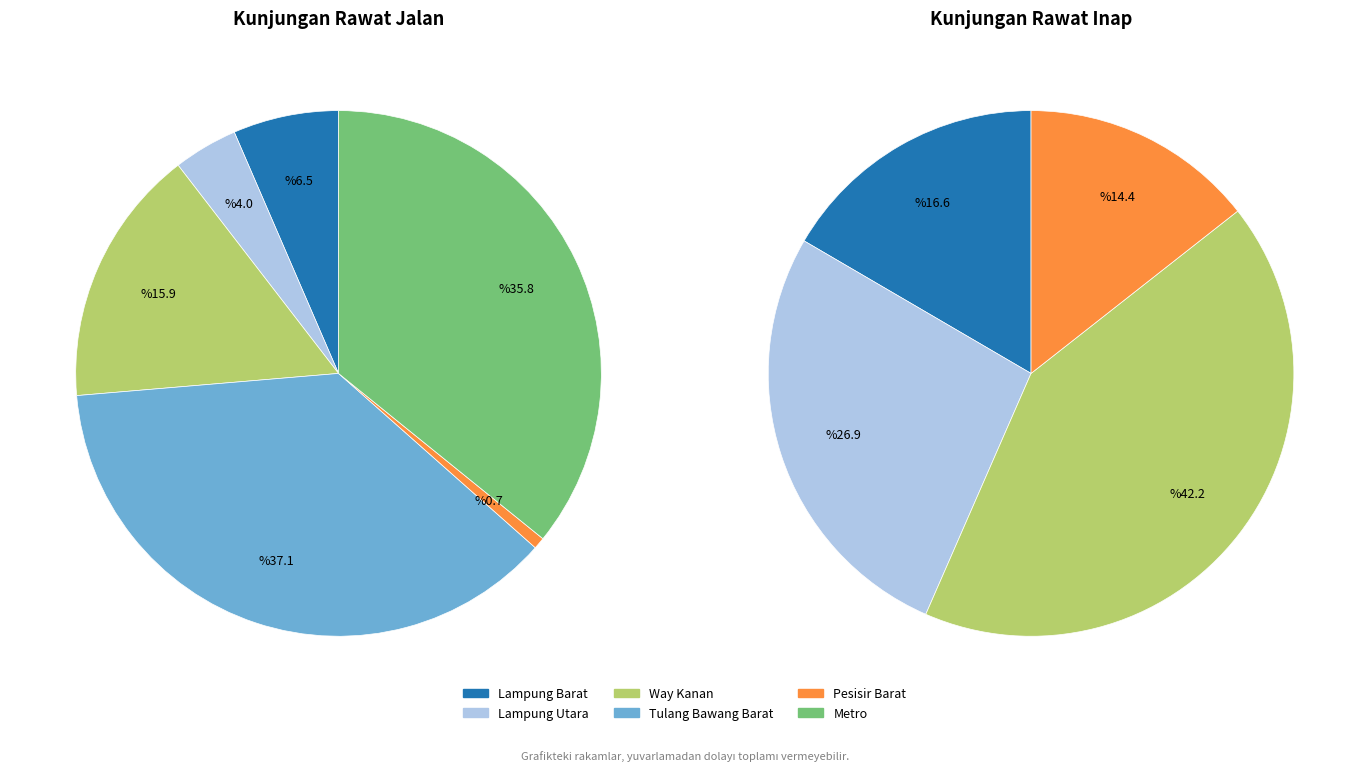

To the nearest percent, what is the combined percentage of Way Kanan and Pesisir Barat?

17%